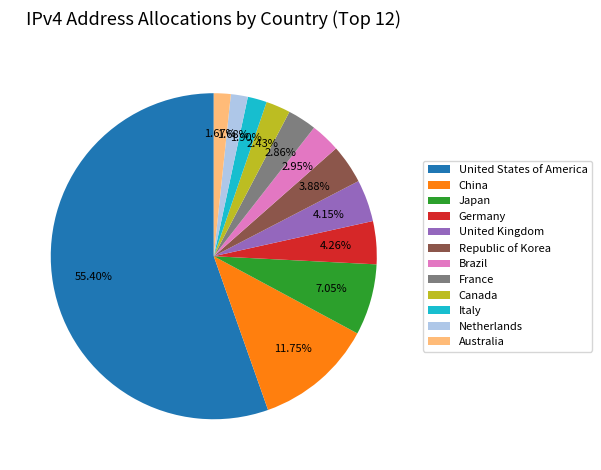

To the nearest percent, what is the average slice percentage?

8%